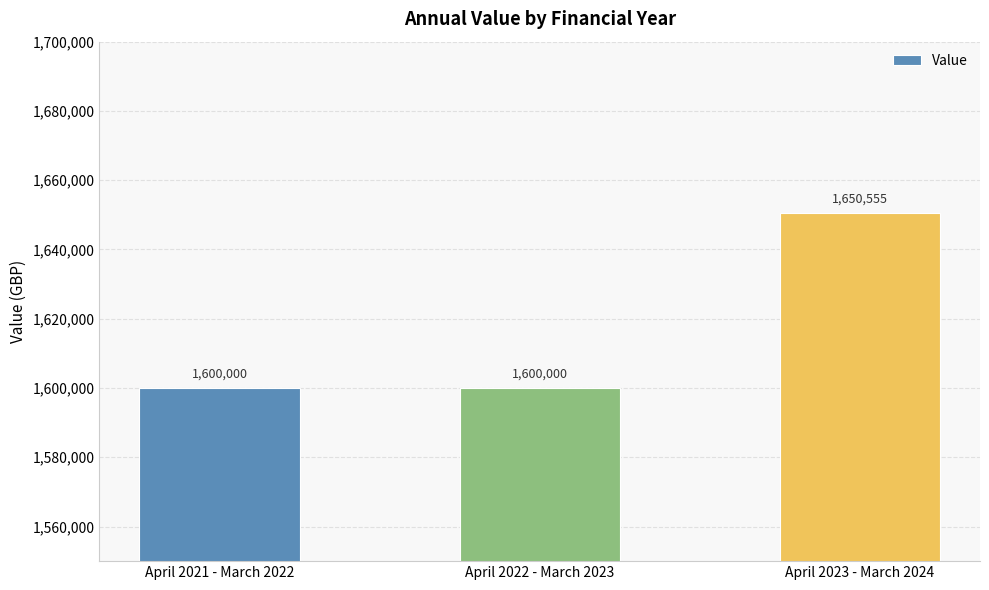

Is it true that the value at April 2021 - March 2022 is 1600000?

True